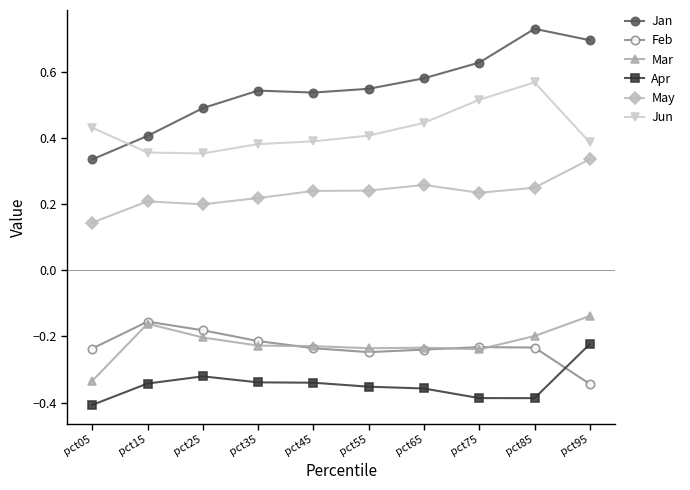

True or false: Jan has more than 0 interior local peaks.

True